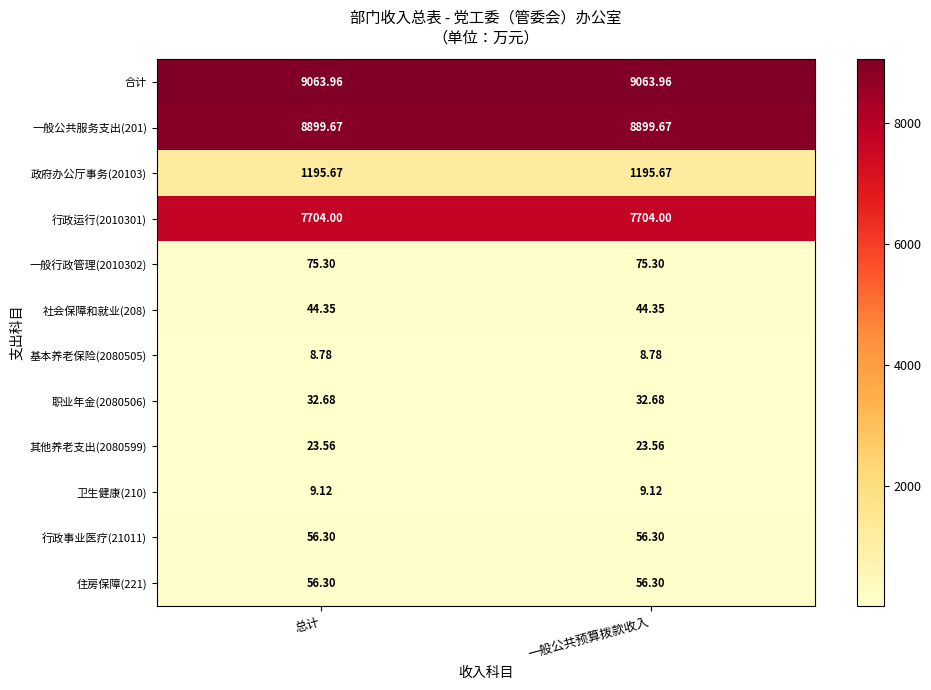

At how many categories does at least one series exceed 2103?

2